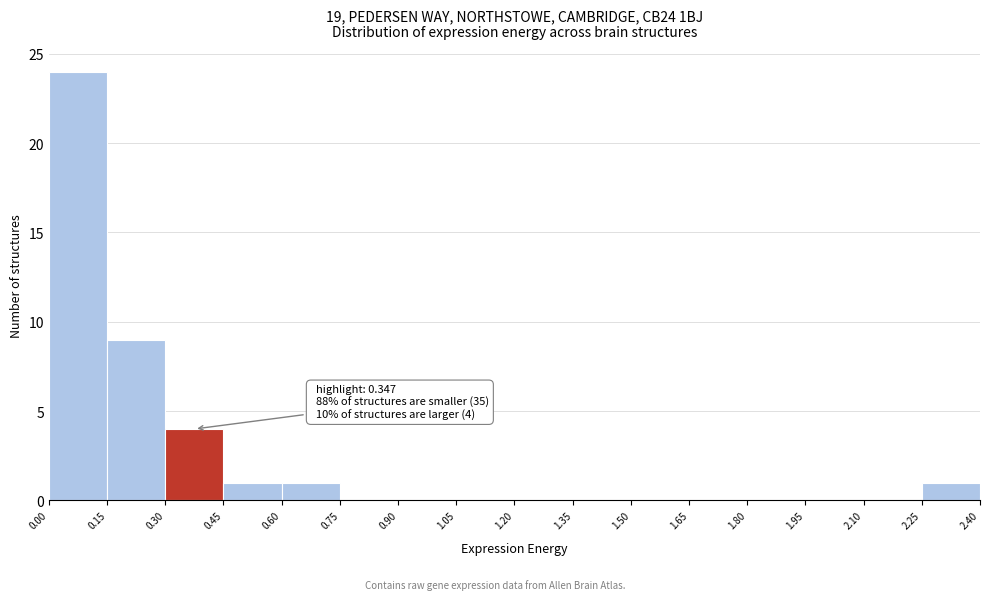

Over which range of the x-axis is the bar tallest?

0.00 to 0.15